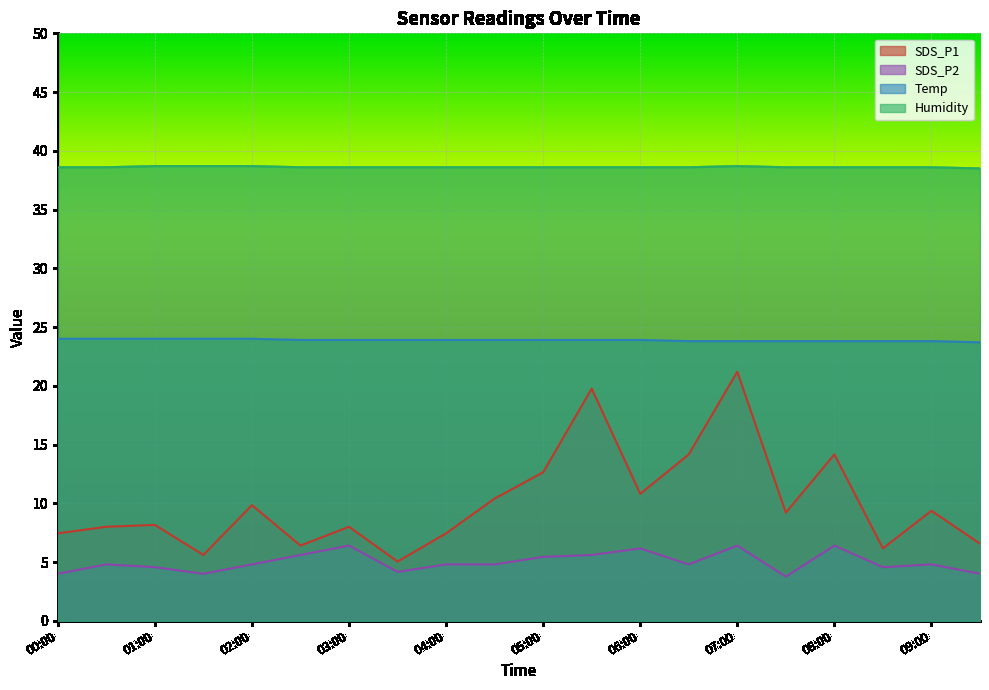

Reading left to right, transcribe all the data shown in this chart.

SDS_P1: 7.4	8.0	8.2	5.6	9.8	6.4	8.0	5.0	7.4	10.4	12.6	19.8	10.8	14.2	21.2	9.2	14.2	6.2	9.4	6.6
SDS_P2: 4.0	4.8	4.6	4.0	4.8	5.6	6.4	4.2	4.8	4.8	5.4	5.6	6.2	4.8	6.4	3.8	6.4	4.6	4.8	4.0
Temp: 24.0	24.0	24.0	24.0	24.0	23.9	23.9	23.9	23.9	23.9	23.9	23.9	23.9	23.8	23.8	23.8	23.8	23.8	23.8	23.7
Humidity: 38.6	38.6	38.7	38.7	38.7	38.6	38.6	38.6	38.6	38.6	38.6	38.6	38.6	38.6	38.7	38.6	38.6	38.6	38.6	38.5